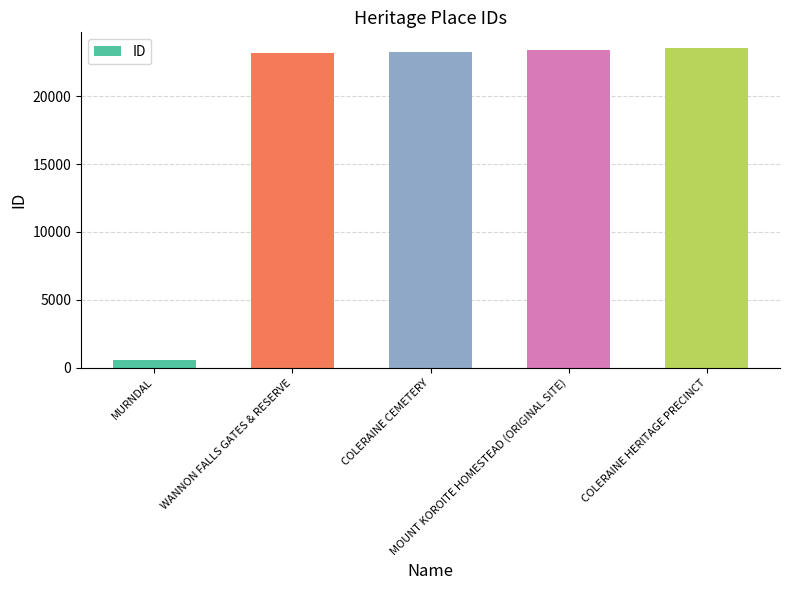

How many distinct data groups are displayed?

1